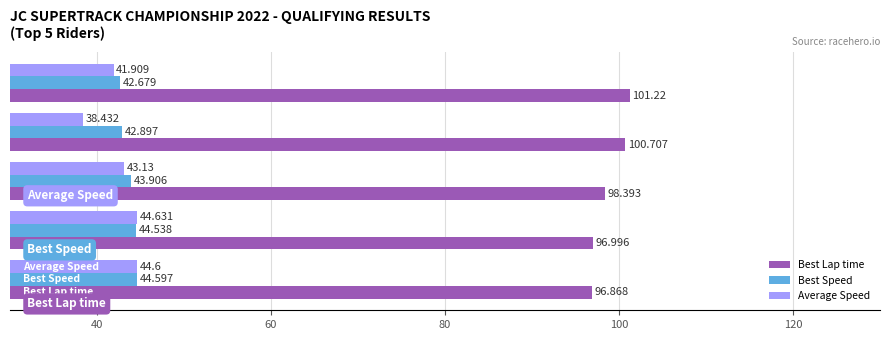

Rank the series by their maximum value, from highest to lowest.

Best Lap time, Average Speed, Best Speed